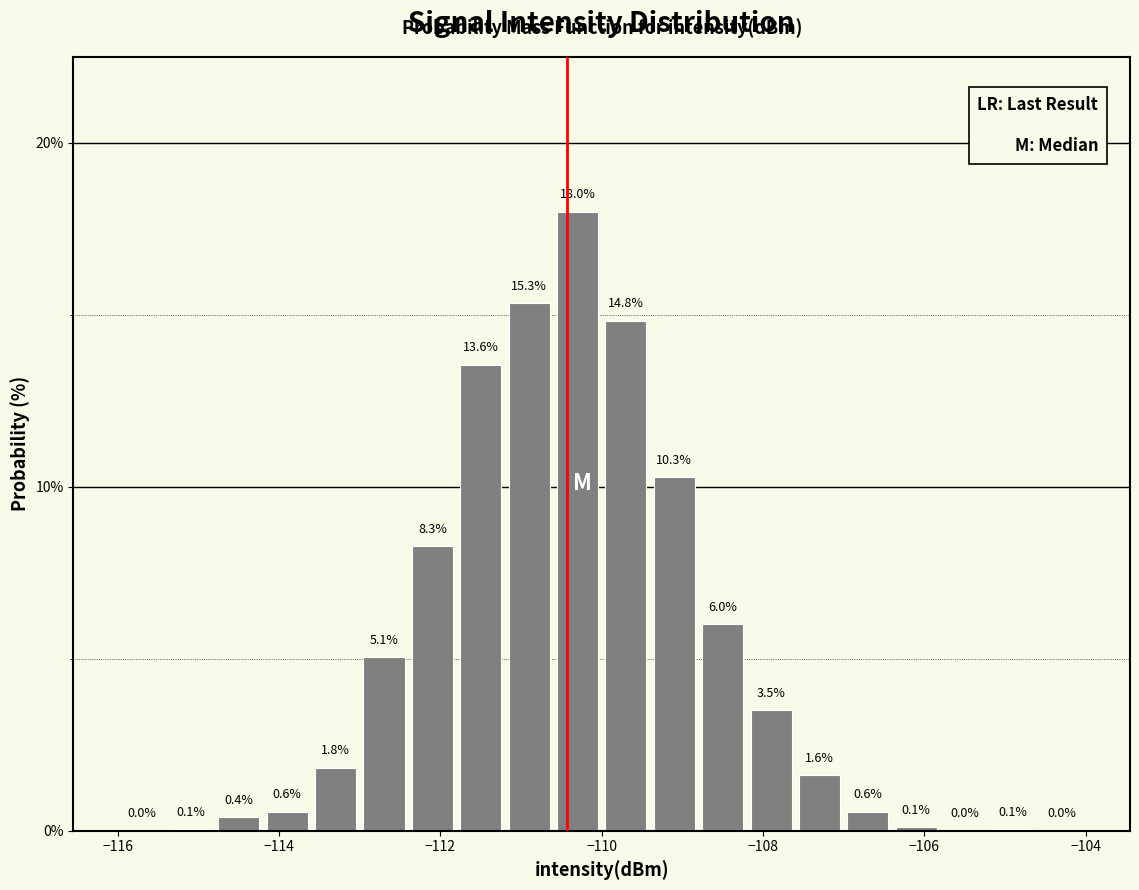

Around what value on the x-axis is the tallest bar? Give the approximate position of its centre, as read against the axis.

-110.2